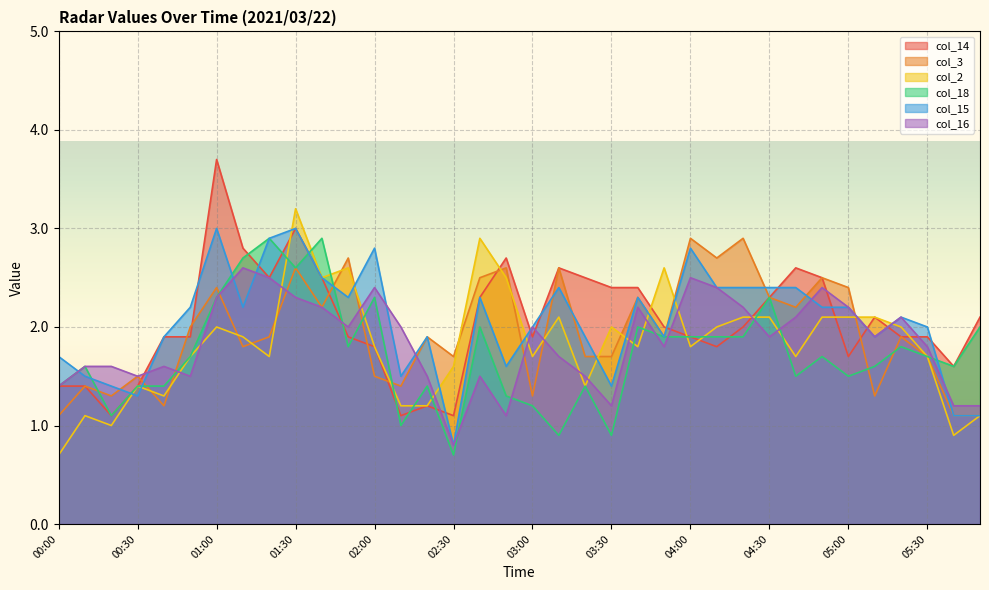

List the labels in order of col_14 value, smallest first.

00:20, 02:10, 02:30, 02:20, 00:00, 00:10, 00:30, 05:40, 05:00, 02:00, 04:10, 00:40, 00:50, 01:50, 03:00, 04:00, 05:20, 05:30, 03:50, 04:20, 05:10, 05:50, 02:40, 04:30, 03:30, 03:40, 01:20, 01:40, 03:20, 04:50, 03:10, 04:40, 02:50, 01:10, 01:30, 01:00